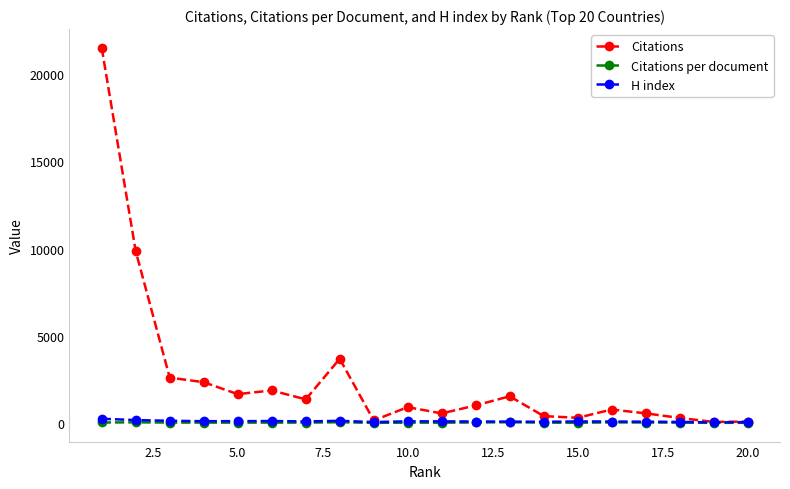

True or false: Citations has more than 1 interior local peaks.

True